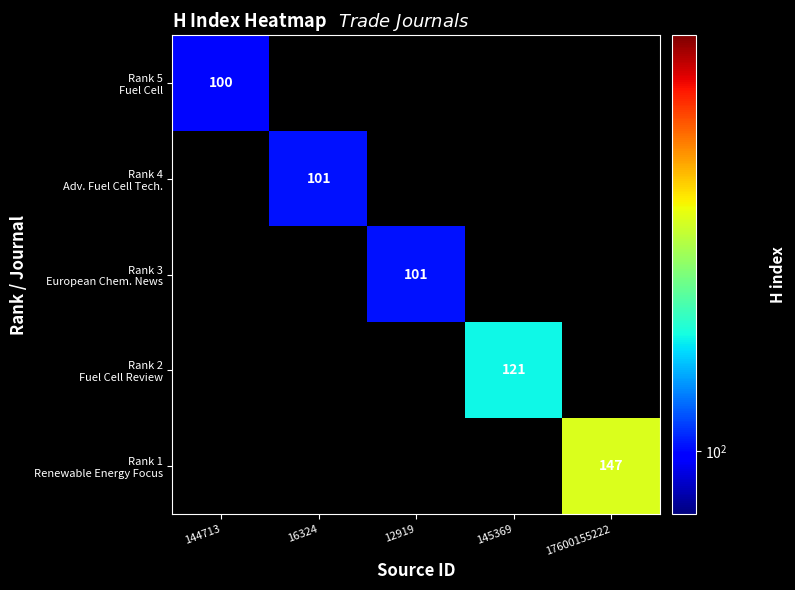

At how many categories does at least one series exceed 102?

2